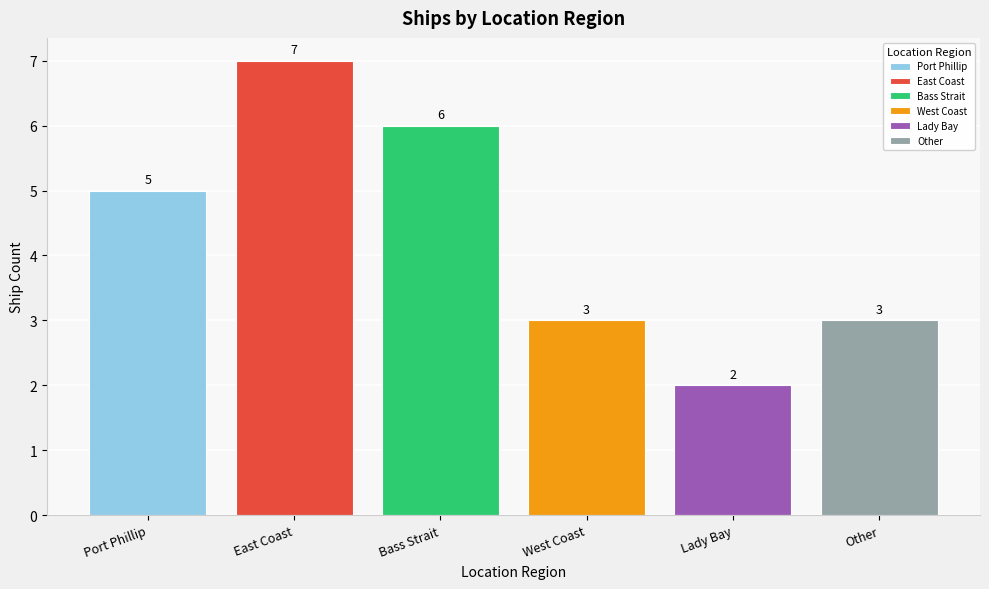

What is the difference between the values at Other and East Coast?

4